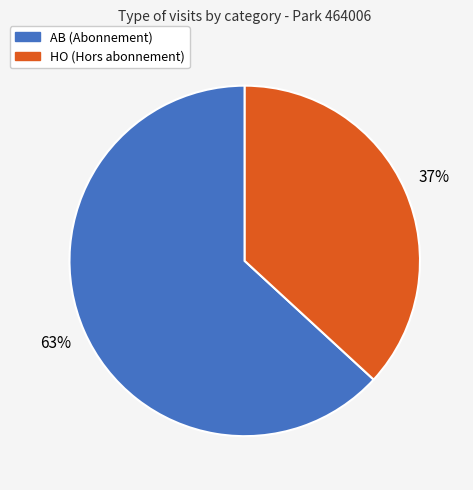

Is it true that HO is 22% of the pie?

False